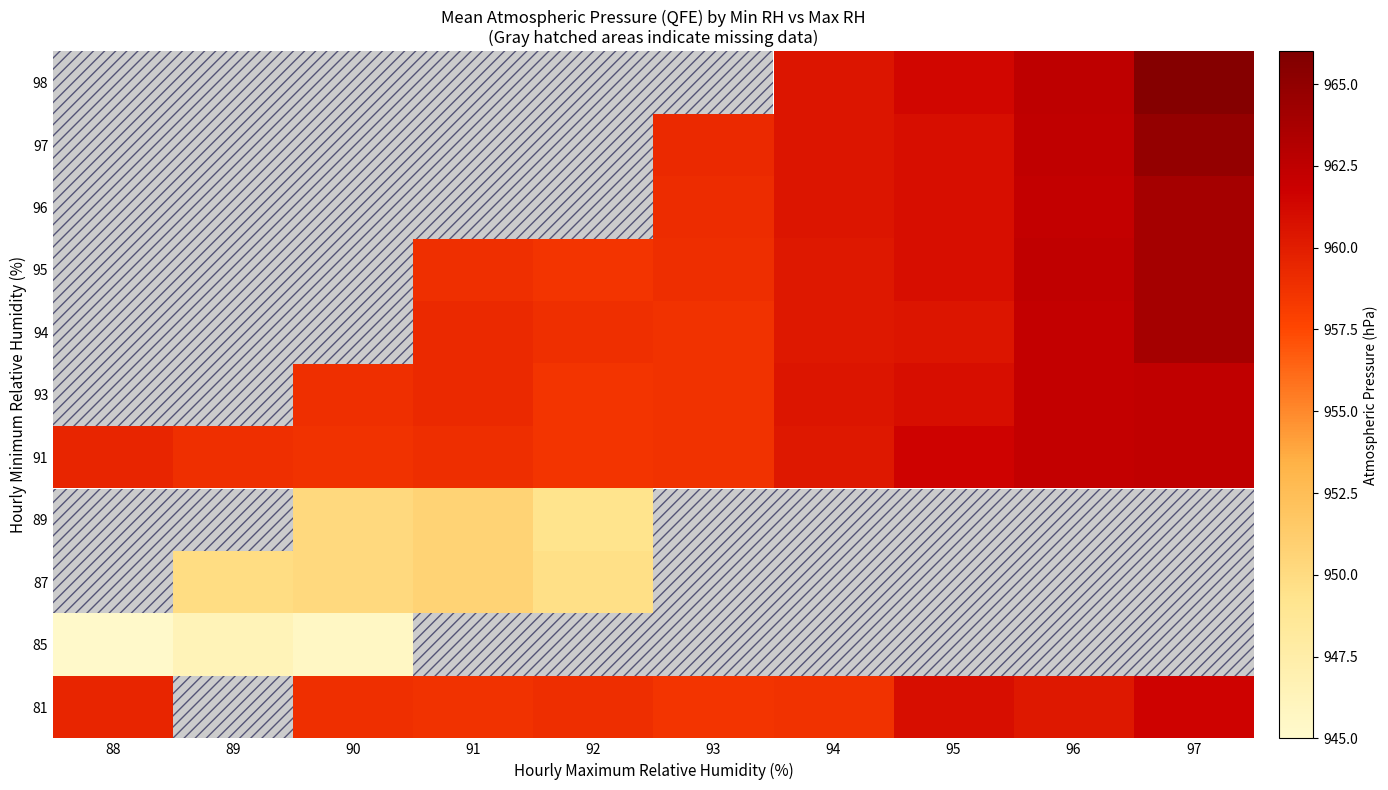

List the series in order of their peak value, lowest first.

85, 87, 89, 91, 93, 94, 95, 96, 97, 98, 81